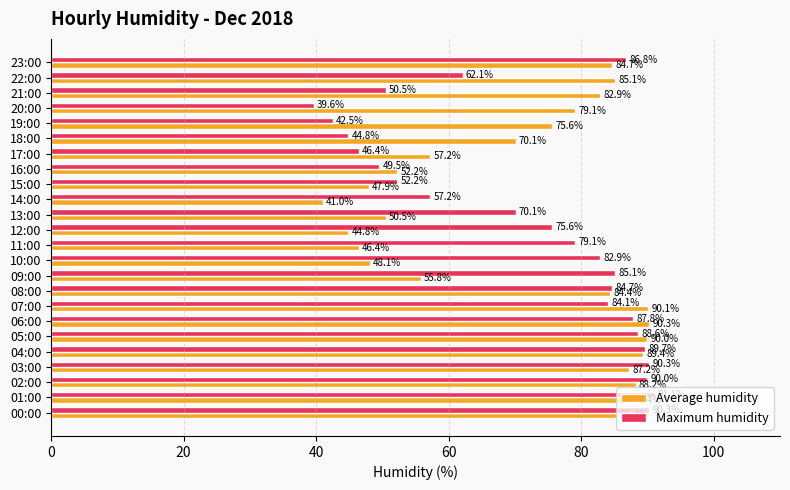

Which series has the largest range (max minus min)?

Maximum humidity